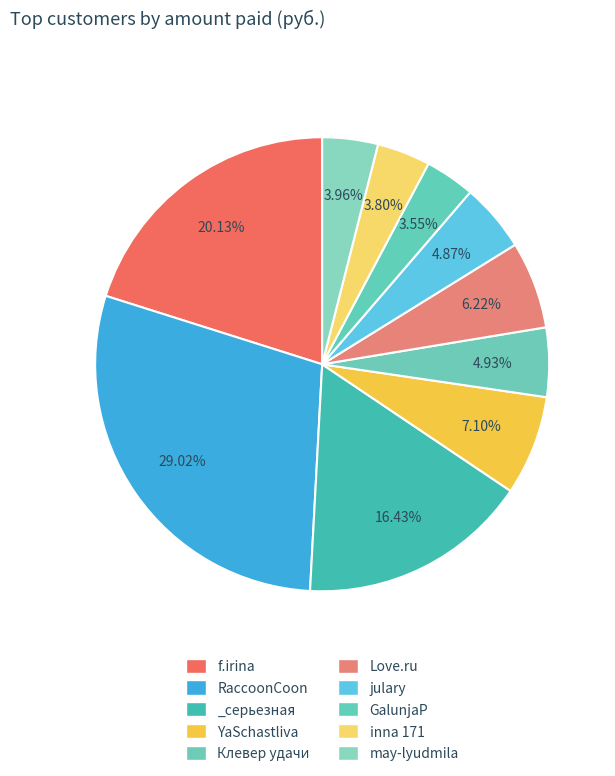

To the nearest percent, what is the difference between the julary and _серьезная slice percentages?

12%